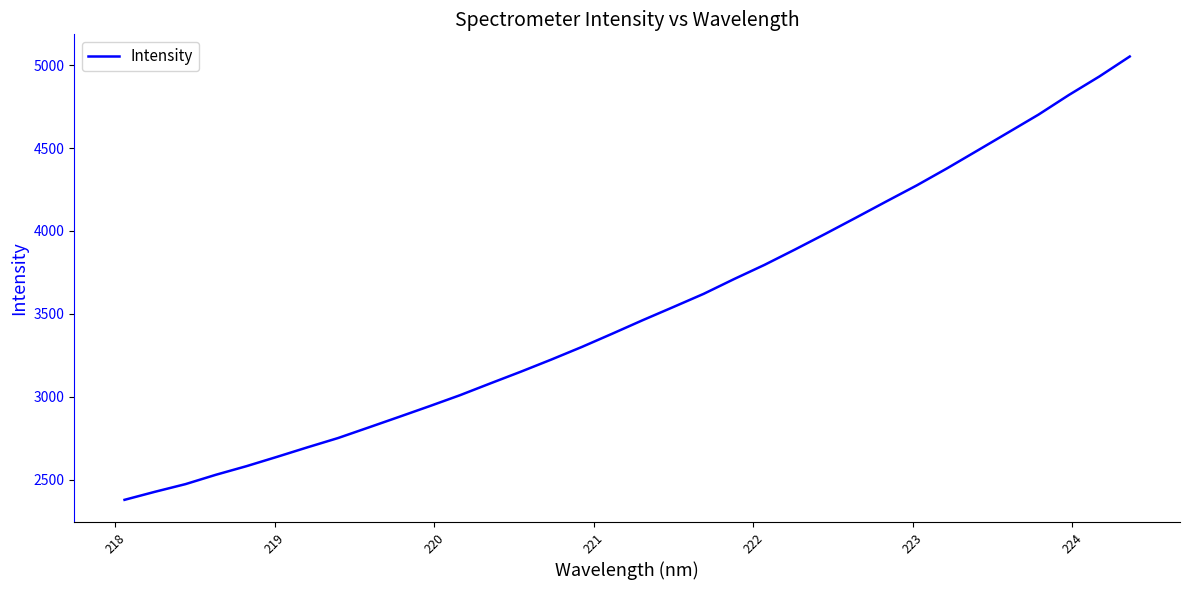

True or false: the data has more than 1 interior local peaks.

False